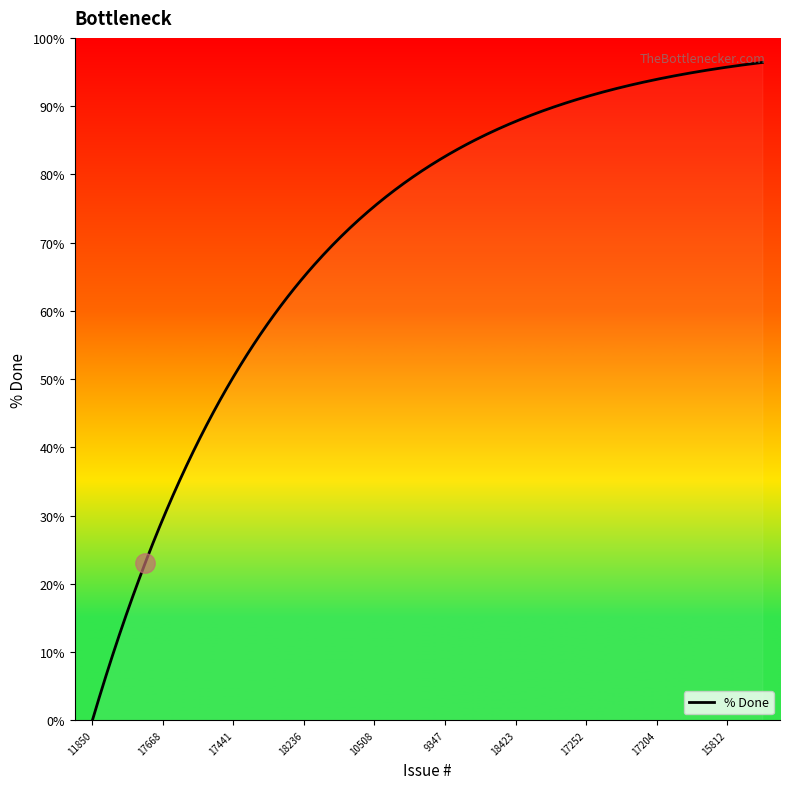

Does the chart have visible grid lines?

No